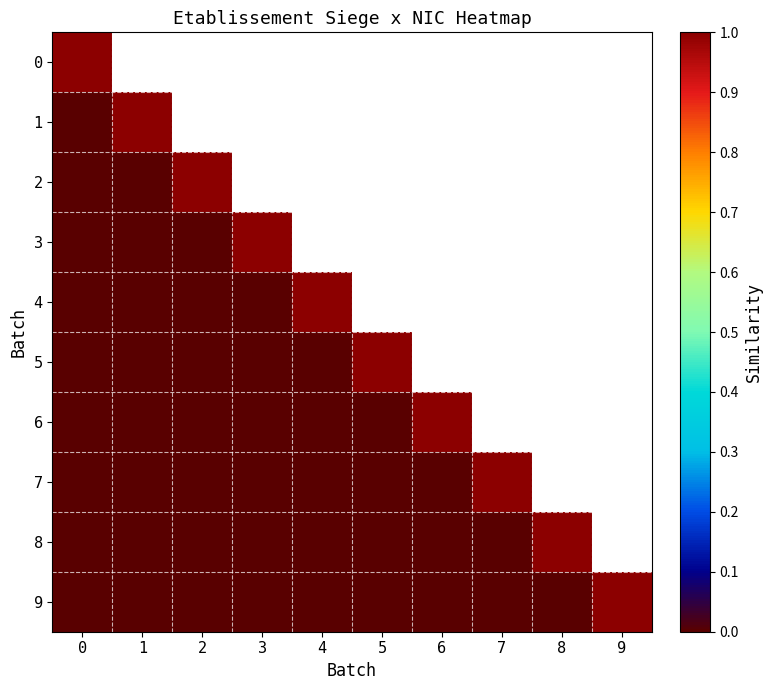

Is it true that 9 equals 0.0 at 7?

True